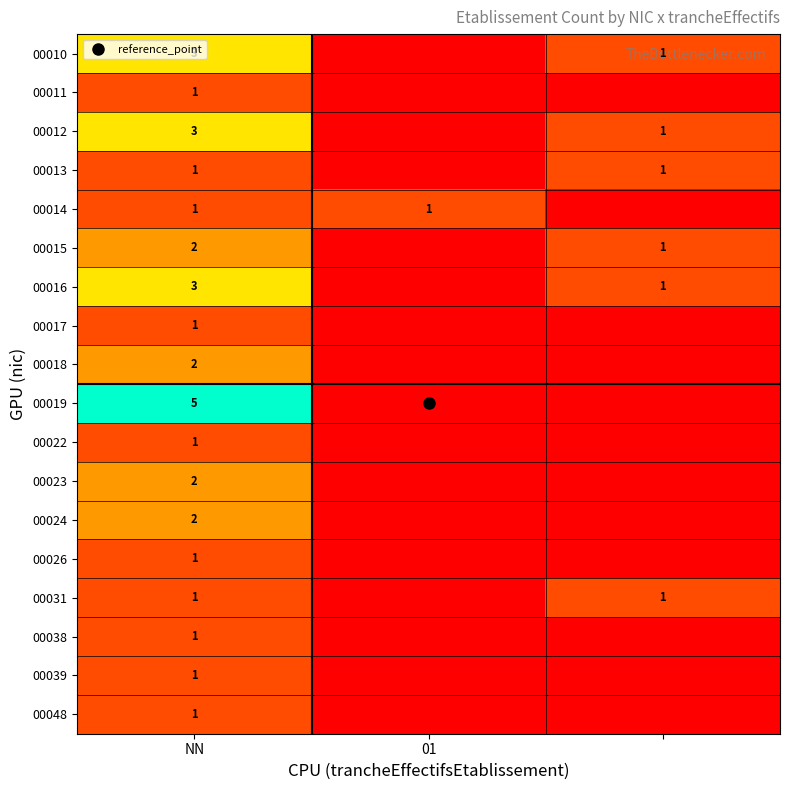

How many 00022 values are between 0 and 1?

3